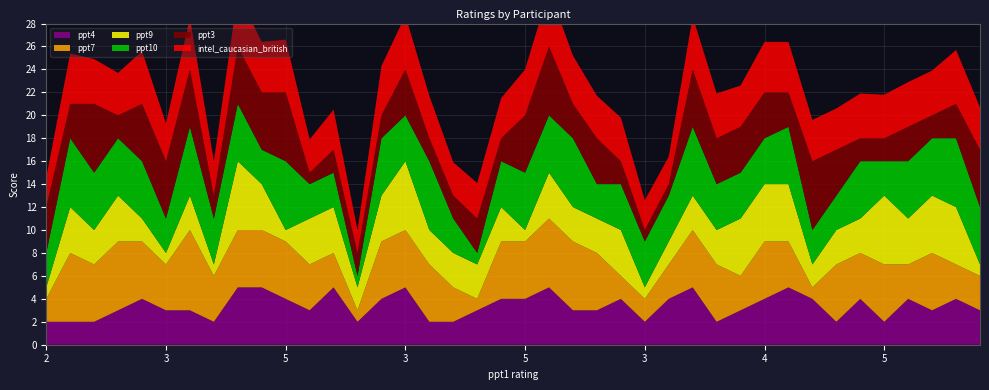

Reading left to right, extract all data points from this chart.

intel_caucasian_british: 2.6	4.4	3.9	3.7	4.6	3.3	4.5	3.0	4.6	4.4	4.6	2.9	3.5	2.0	4.3	4.7	3.7	2.9	3.1	3.5	4.0	4.9	4.2	3.7	3.8	2.6	2.4	4.6	3.9	3.6	4.4	4.4	3.6	3.6	3.9	3.8	3.9	3.9	4.7	3.7
ppt3: 4.0	3.0	6.0	2.0	5.0	5.0	5.0	2.0	5.0	5.0	6.0	1.0	2.0	2.0	2.0	4.0	2.0	2.0	3.0	2.0	5.0	6.0	3.0	4.0	2.0	1.0	1.0	5.0	4.0	4.0	4.0	3.0	6.0	4.0	2.0	2.0	3.0	2.0	3.0	5.0
ppt4: 2.0	2.0	2.0	3.0	4.0	3.0	3.0	2.0	5.0	5.0	4.0	3.0	5.0	2.0	4.0	5.0	2.0	2.0	3.0	4.0	4.0	5.0	3.0	3.0	4.0	2.0	4.0	5.0	2.0	3.0	4.0	5.0	4.0	2.0	4.0	2.0	4.0	3.0	4.0	3.0
ppt7: 2.0	6.0	5.0	6.0	5.0	4.0	7.0	4.0	5.0	5.0	5.0	4.0	3.0	1.0	5.0	5.0	5.0	3.0	1.0	5.0	5.0	6.0	6.0	5.0	2.0	2.0	3.0	5.0	5.0	3.0	5.0	4.0	1.0	5.0	4.0	5.0	3.0	5.0	3.0	3.0
ppt9: 1.0	4.0	3.0	4.0	2.0	1.0	3.0	1.0	6.0	4.0	1.0	4.0	4.0	2.0	4.0	6.0	3.0	3.0	3.0	3.0	1.0	4.0	3.0	3.0	4.0	1.0	2.0	3.0	3.0	5.0	5.0	5.0	2.0	3.0	3.0	6.0	4.0	5.0	5.0	1.0
ppt10: 3.0	6.0	5.0	5.0	5.0	3.0	6.0	4.0	5.0	3.0	6.0	3.0	3.0	1.0	5.0	4.0	6.0	3.0	1.0	4.0	5.0	5.0	6.0	3.0	4.0	4.0	4.0	6.0	4.0	4.0	4.0	5.0	3.0	3.0	5.0	3.0	5.0	5.0	6.0	5.0